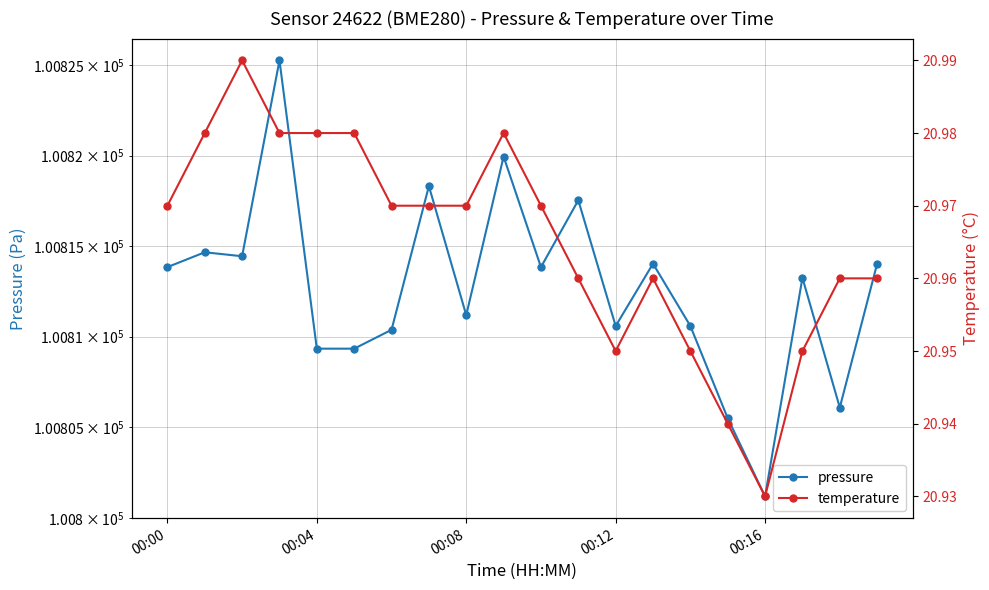

True or false: pressure and temperature cross at least once.

False